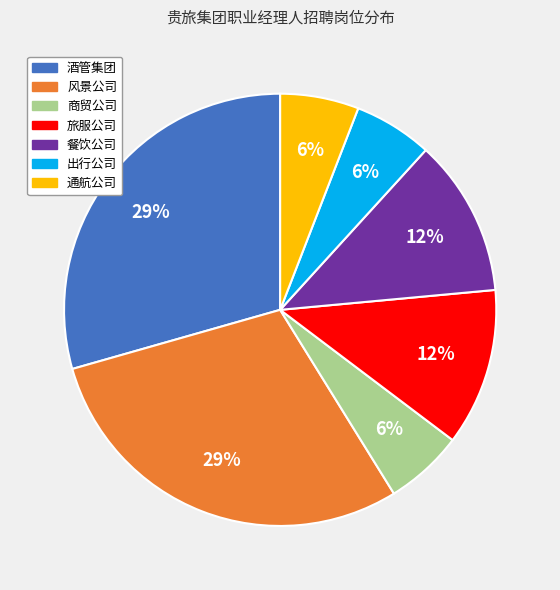

To the nearest percent, what is the combined percentage of 通航公司 and 商贸公司?

12%